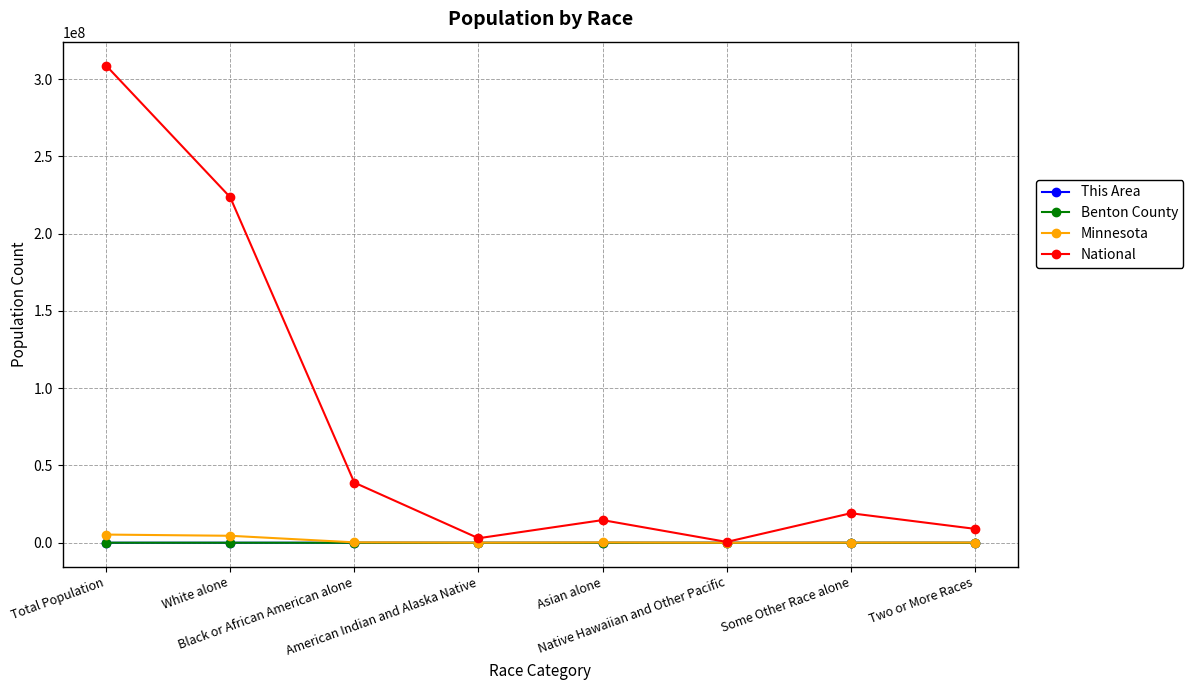

Which series has the largest range (max minus min)?

National